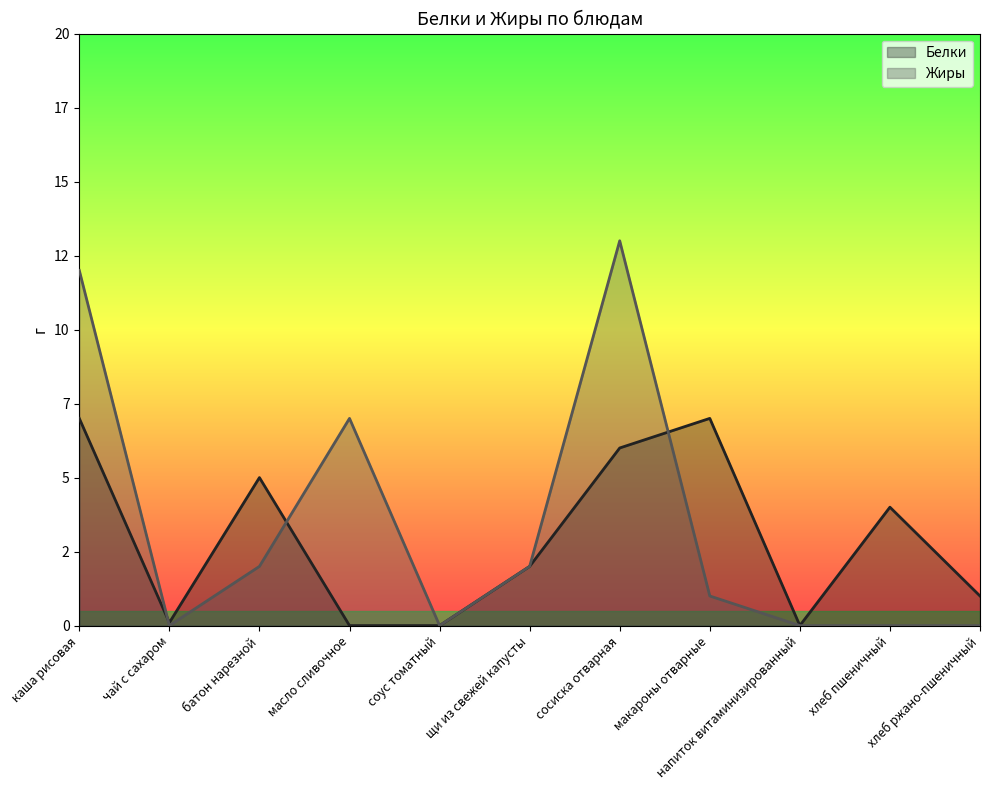

What are all the series names shown in the legend?

Белки, Жиры